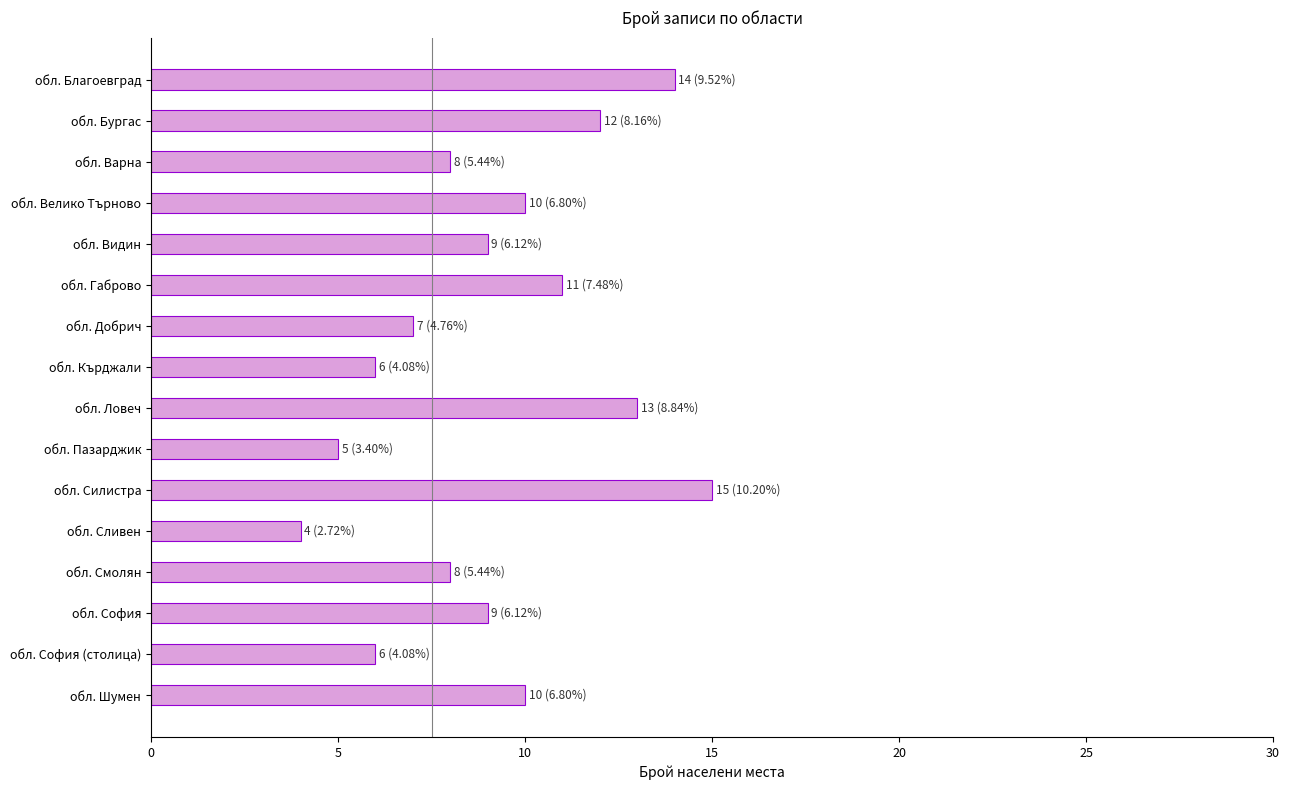

What position from the bottom is обл. Велико Търново?

13